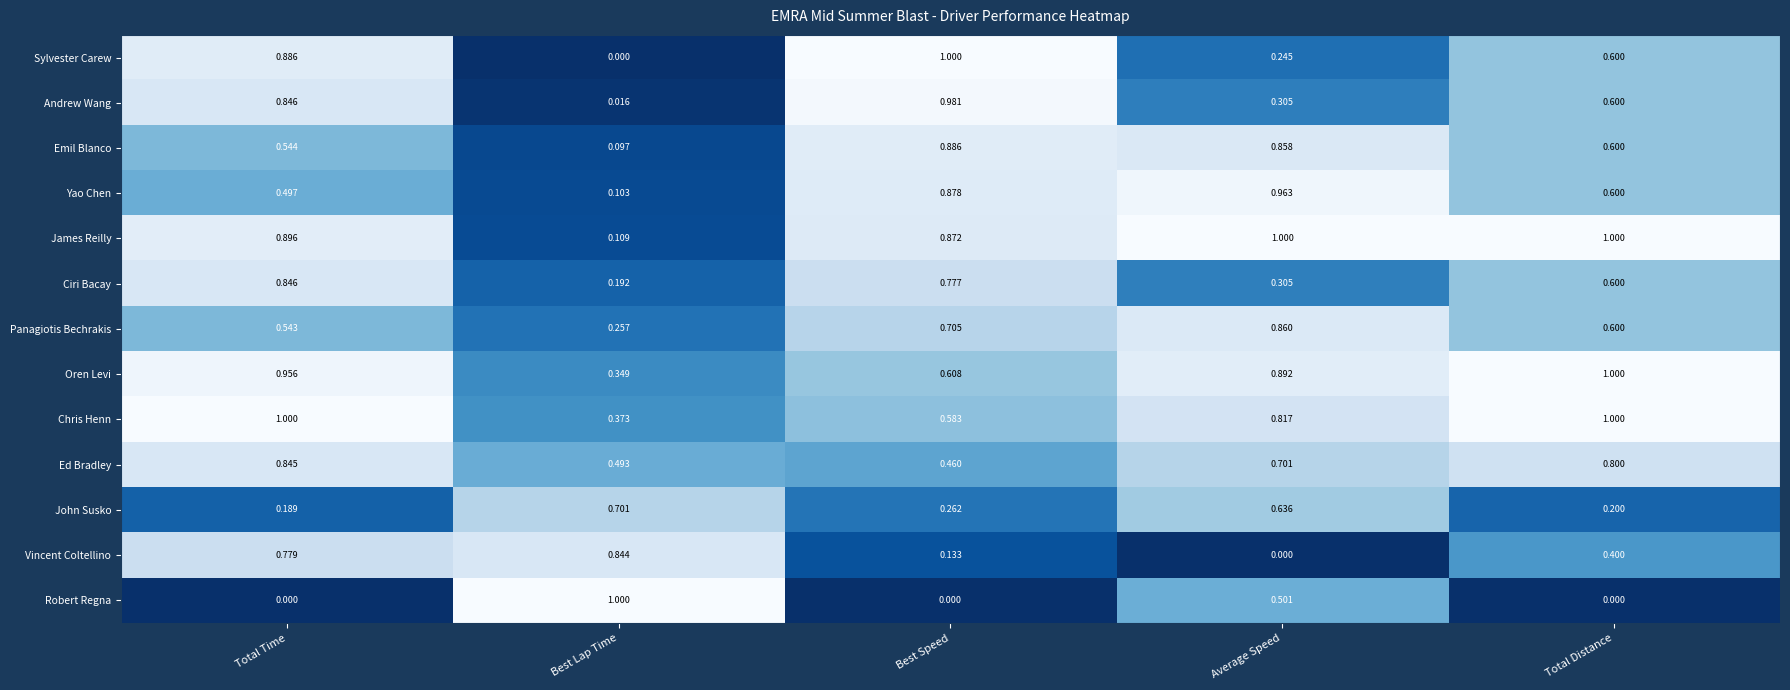

List the labels in order of Panagiotis Bechrakis value, smallest first.

Best Lap Time, Total Time, Total Distance, Best Speed, Average Speed